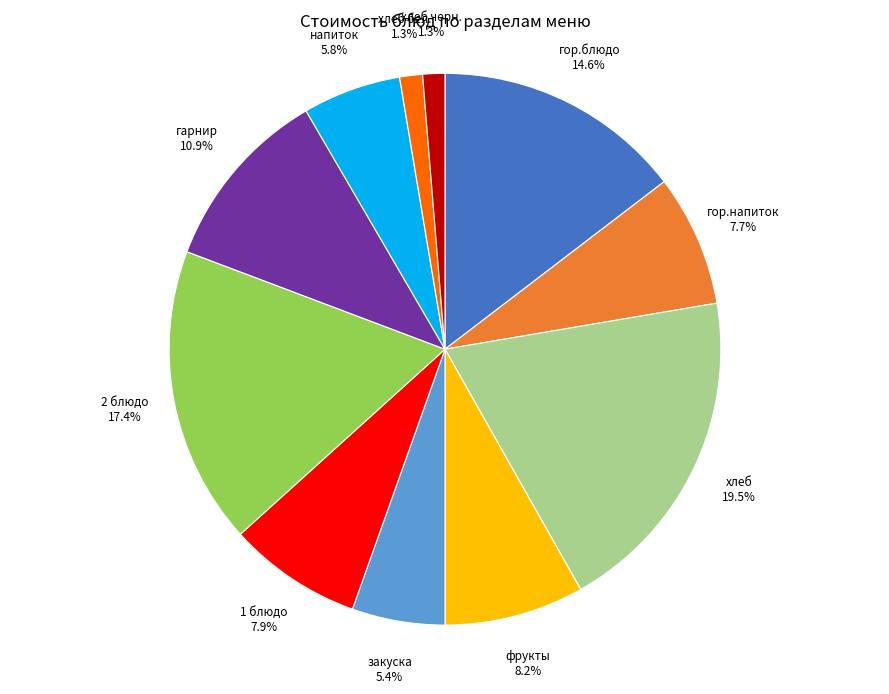

The хлеб бел. slice represents 1% of the pie. True or false?

True